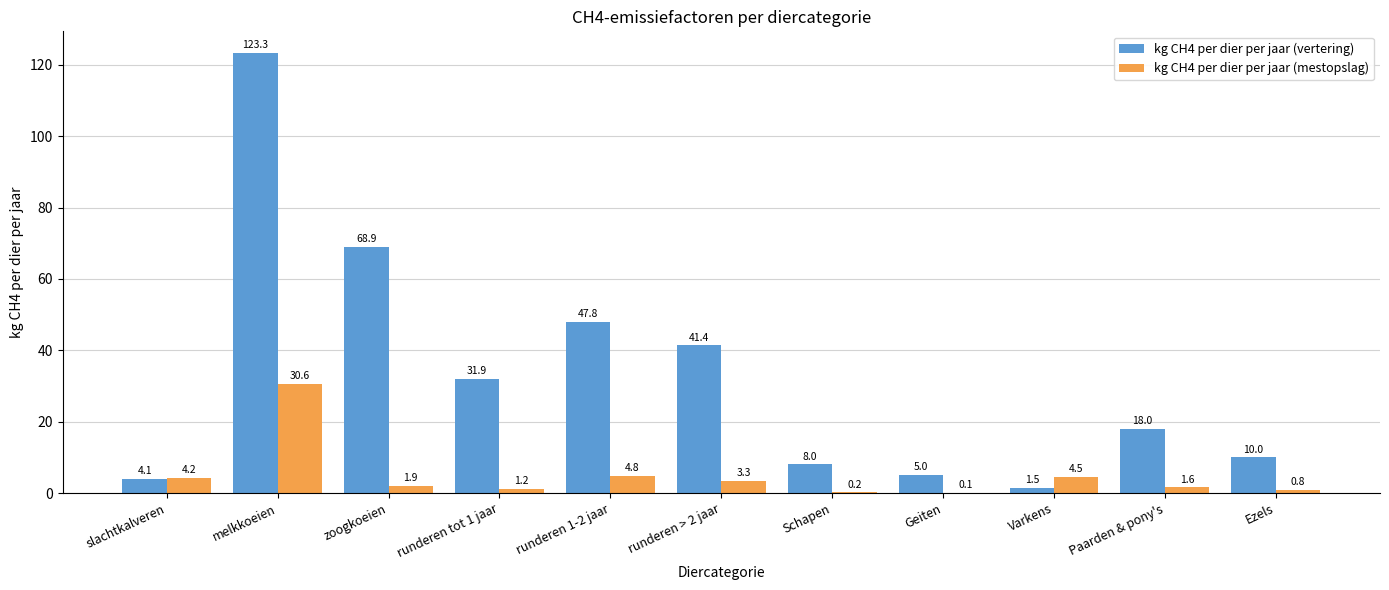

At which label does kg CH4 per dier per jaar (mestopslag) reach its peak?

melkkoeien